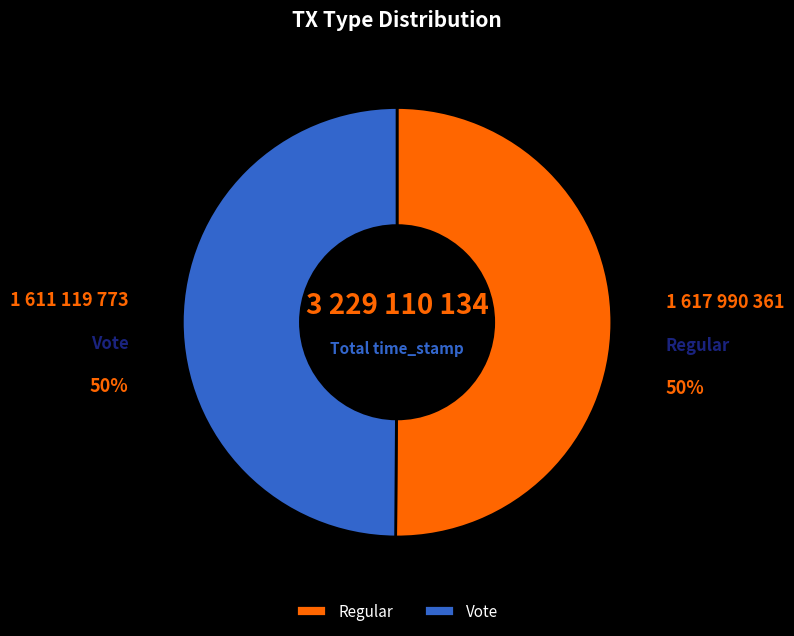

Is the sum of Vote and Regular greater than half?

Yes